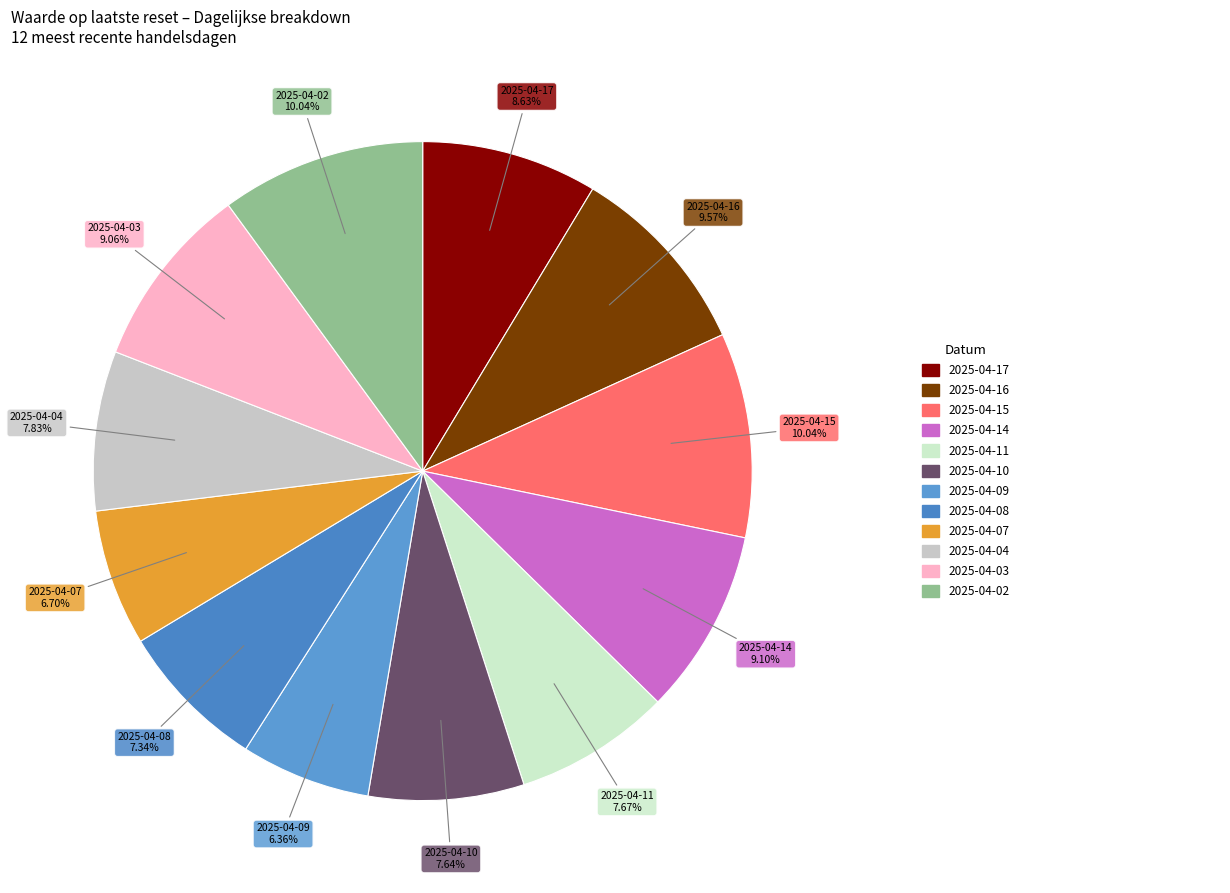

How many segments does this pie chart have?

12